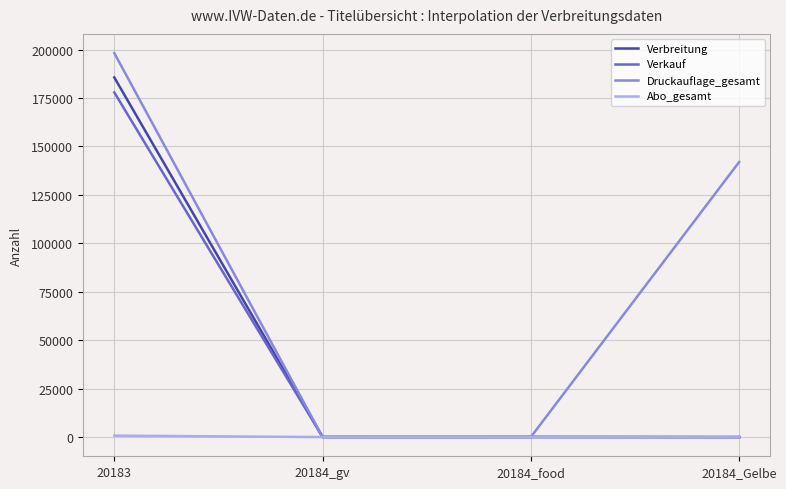

What is the average value of the Verbreitung series?

46430